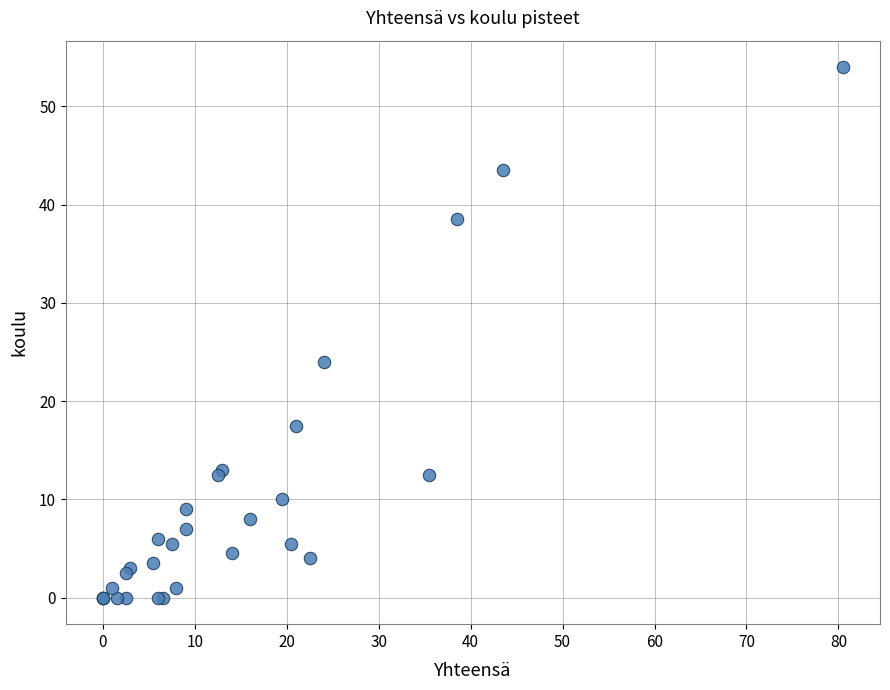

What Y value in the scatter plot is closest to 27?

24.0